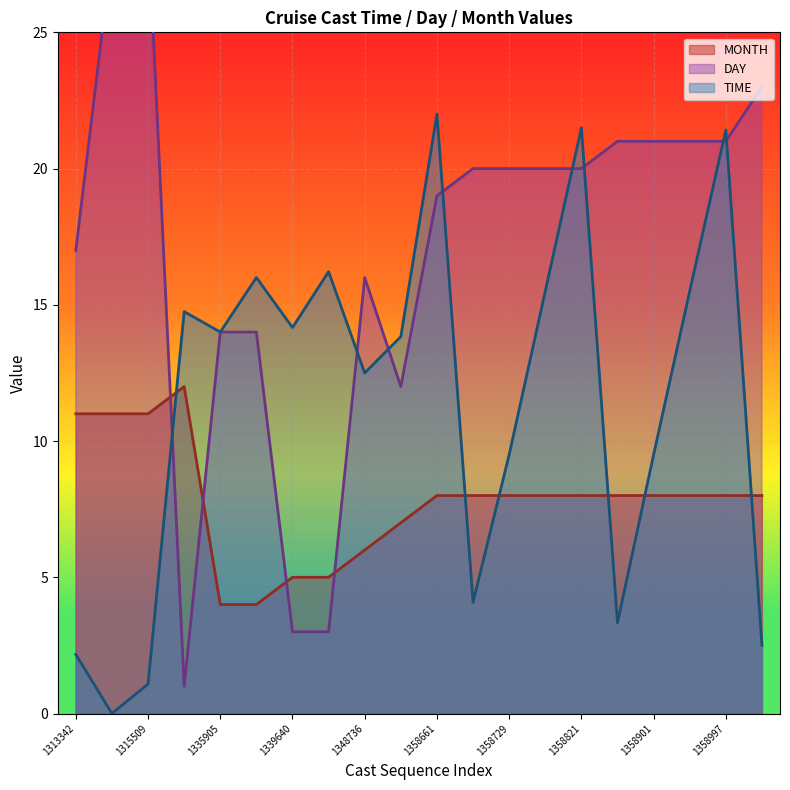

At which label does DAY first exceed 20?

1315493